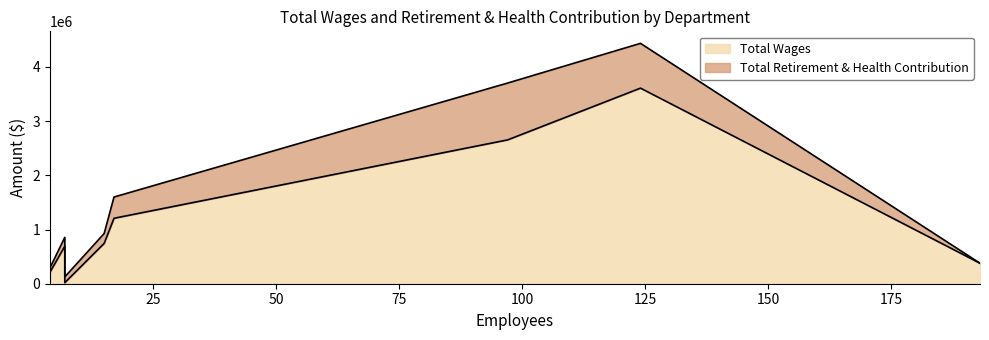

What is the difference between the maximum and minimum values in the Total Retirement & Health Contribution series?

1049156